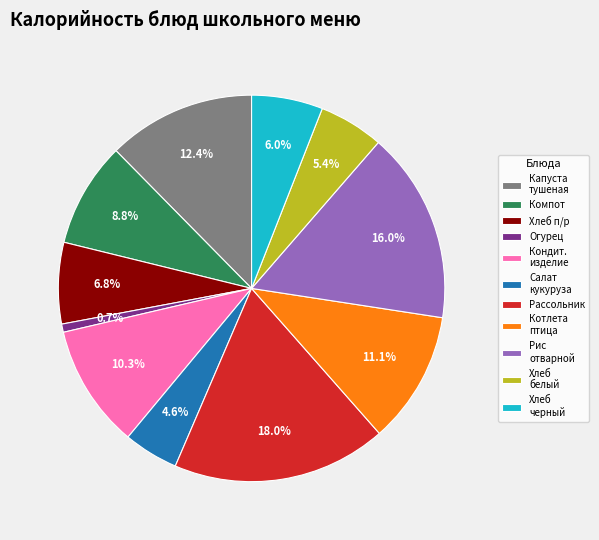

Which has a higher value, Котлета птица or Компот?

Котлета птица